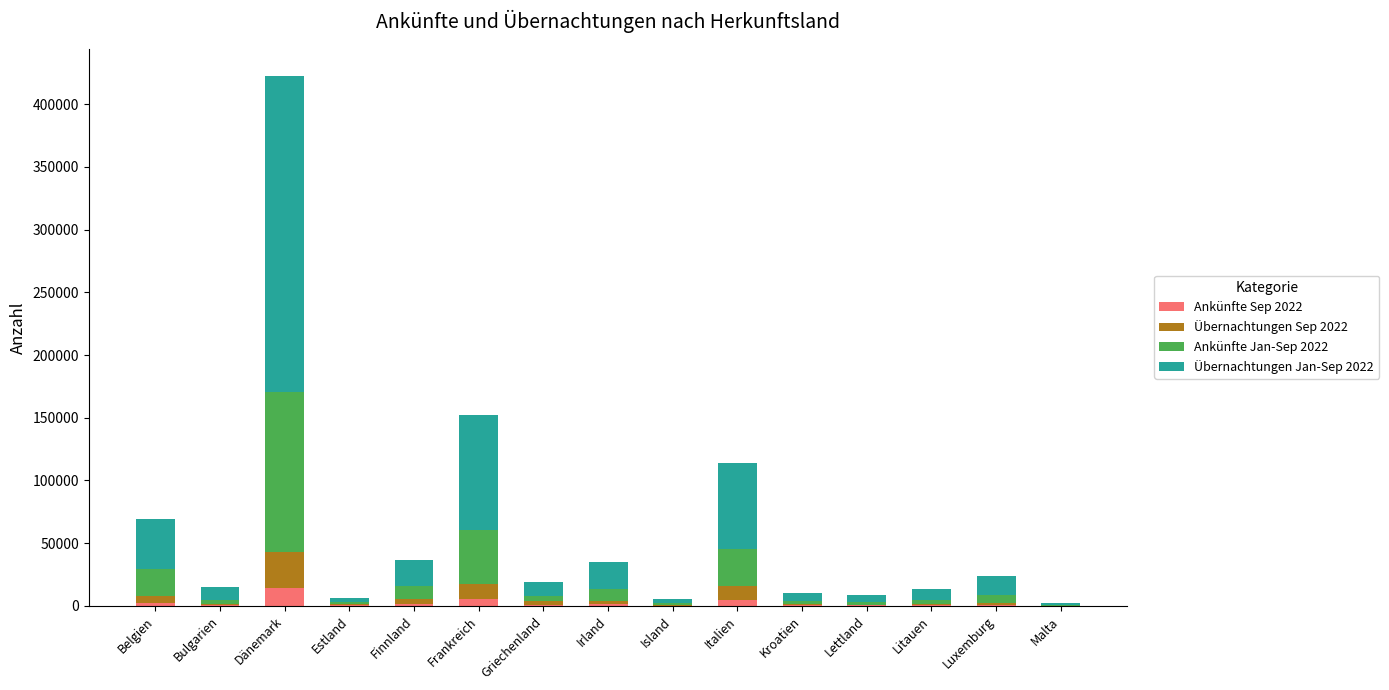

Which category has the highest value in the Ankünfte Sep 2022 series?

Dänemark